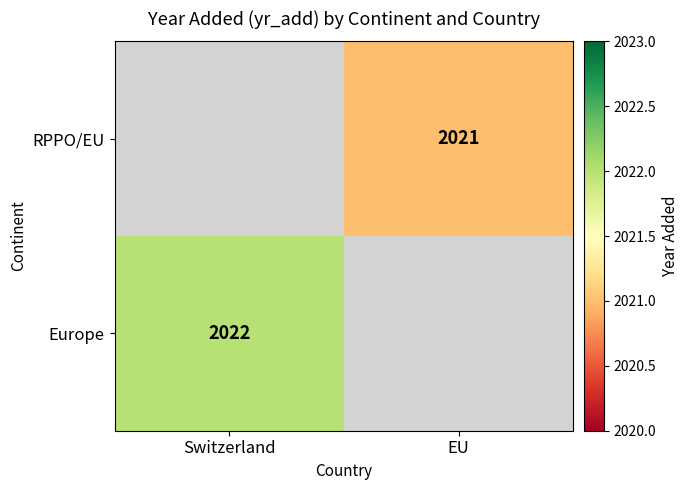

The value of Europe at Switzerland is 2022. True or false?

True